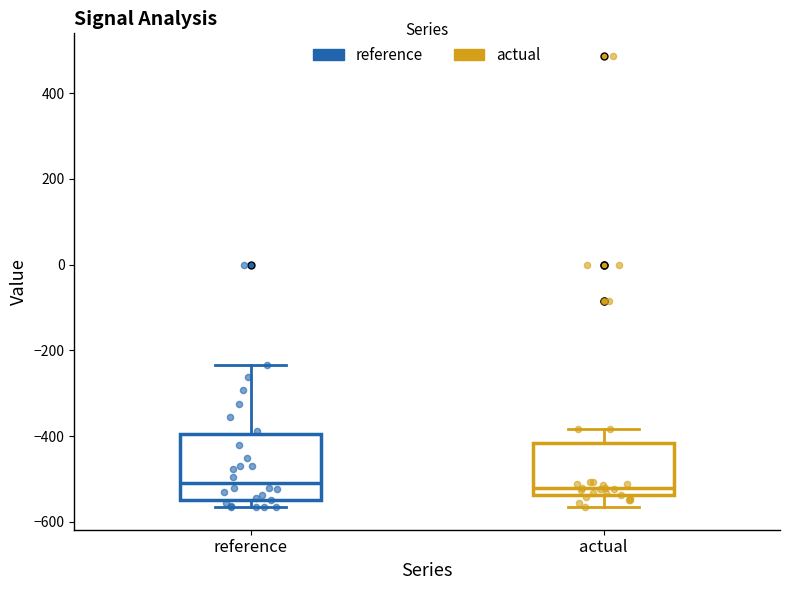

Comparing the boxes themselves (not the whiskers), which one is the tallest?

reference